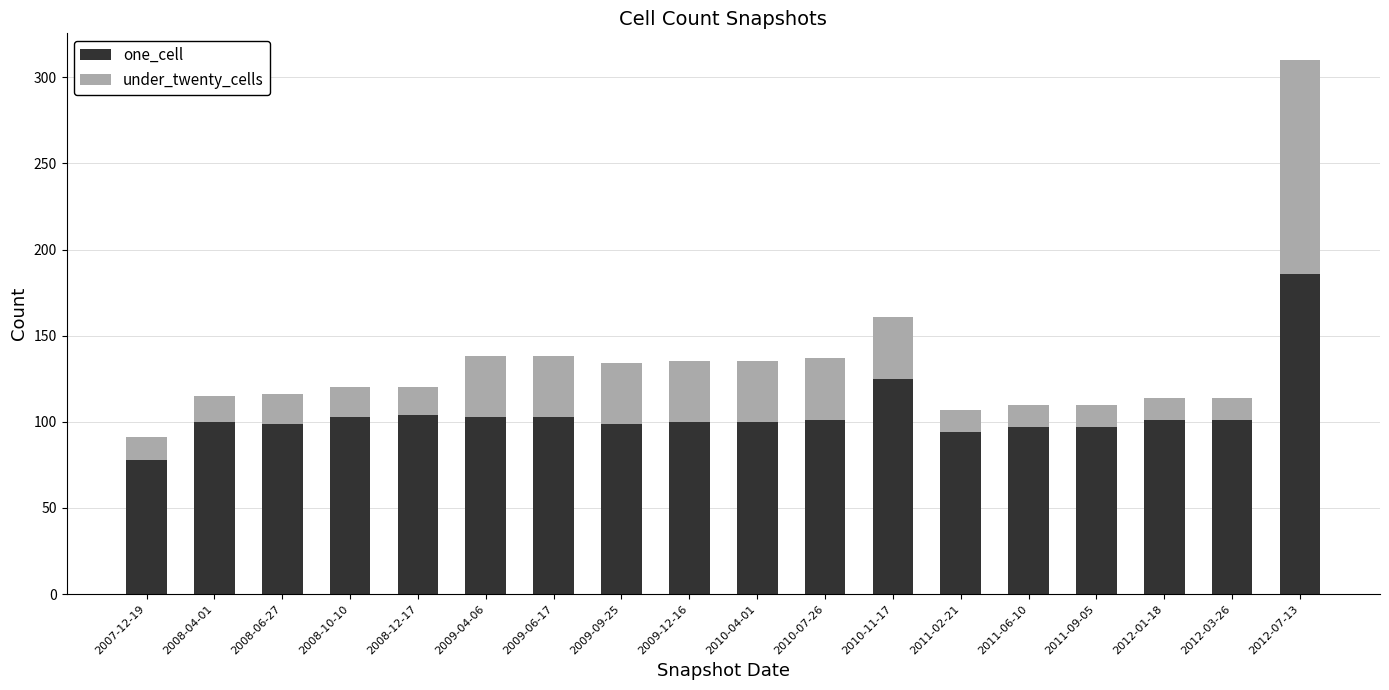

True or false: one_cell has a value of 164 at 2011-06-10.

False